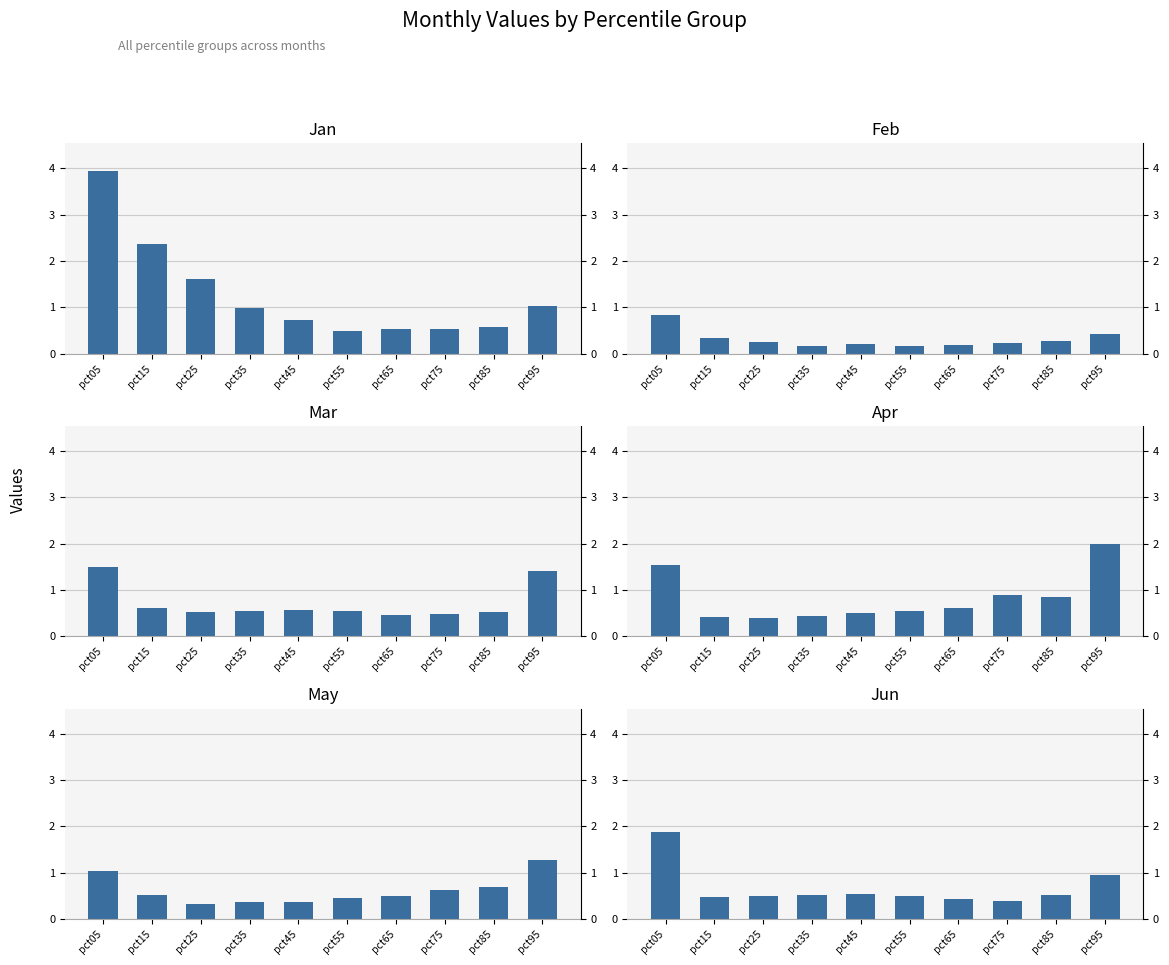

Reading left to right, transcribe all the data shown in this chart.

Jan: 3.9	2.4	1.6	1.0	0.7	0.5	0.5	0.5	0.6	1.0
Feb: 0.8	0.3	0.2	0.2	0.2	0.2	0.2	0.2	0.3	0.4
Mar: 1.5	0.6	0.5	0.5	0.6	0.6	0.5	0.5	0.5	1.4
Apr: 1.5	0.4	0.4	0.4	0.5	0.5	0.6	0.9	0.8	2.0
May: 1.0	0.5	0.3	0.4	0.4	0.4	0.5	0.6	0.7	1.3
Jun: 1.9	0.5	0.5	0.5	0.5	0.5	0.4	0.4	0.5	1.0